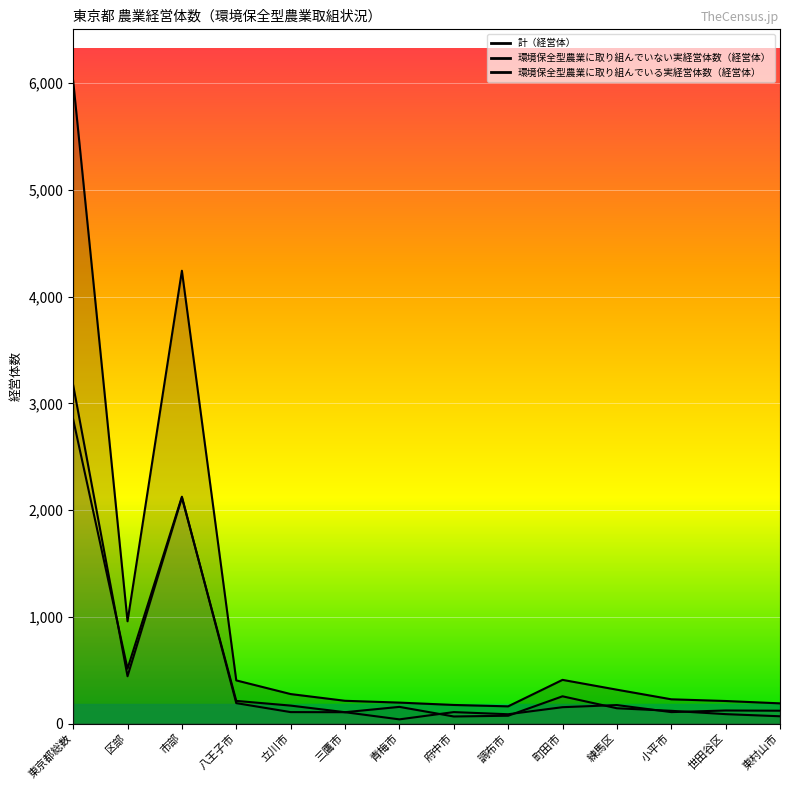

Which series has the largest range (max minus min)?

計（経営体）